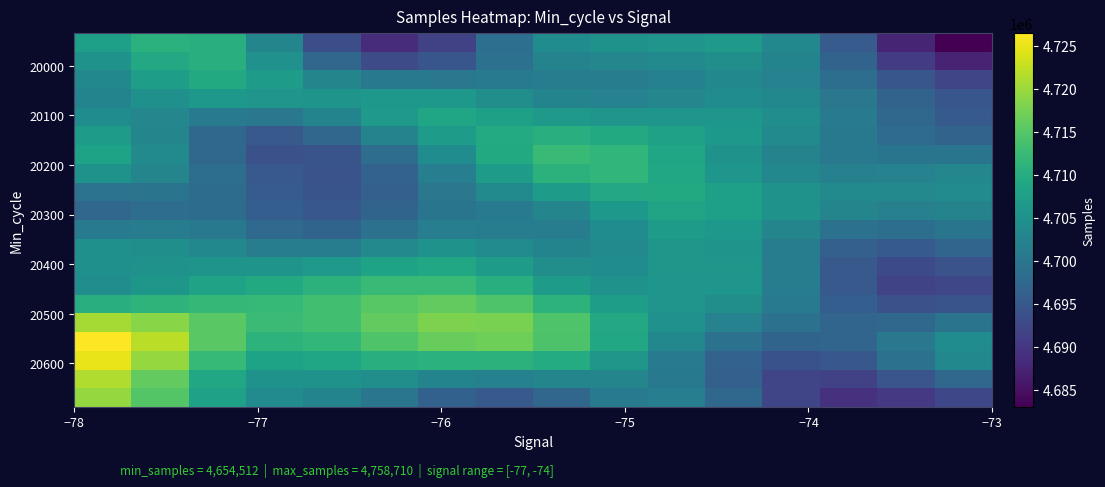

Count the number of data series in this chart.

20